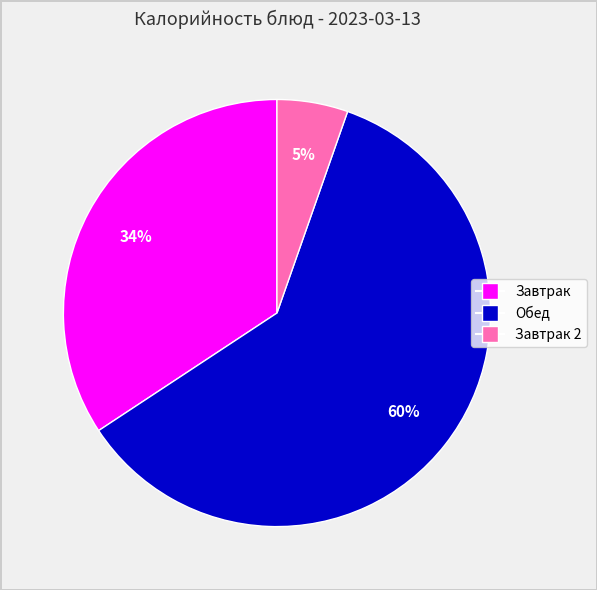

Is there any slice that represents more than half of the pie?

Yes